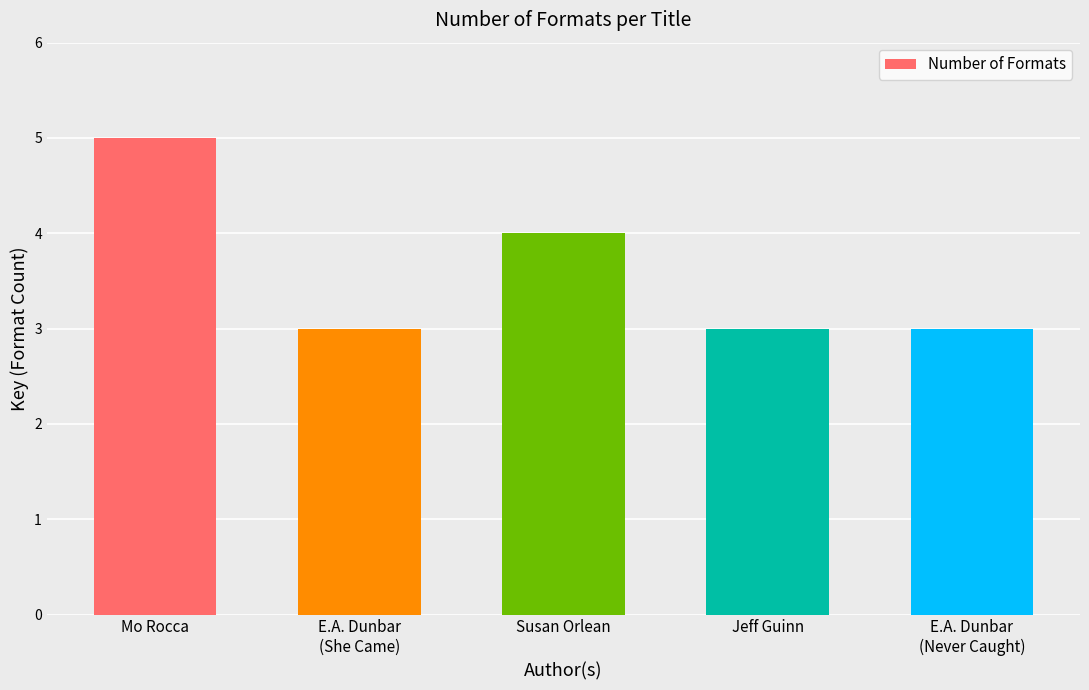

The chart shows a value of 2 at Jeff Guinn. True or false?

False